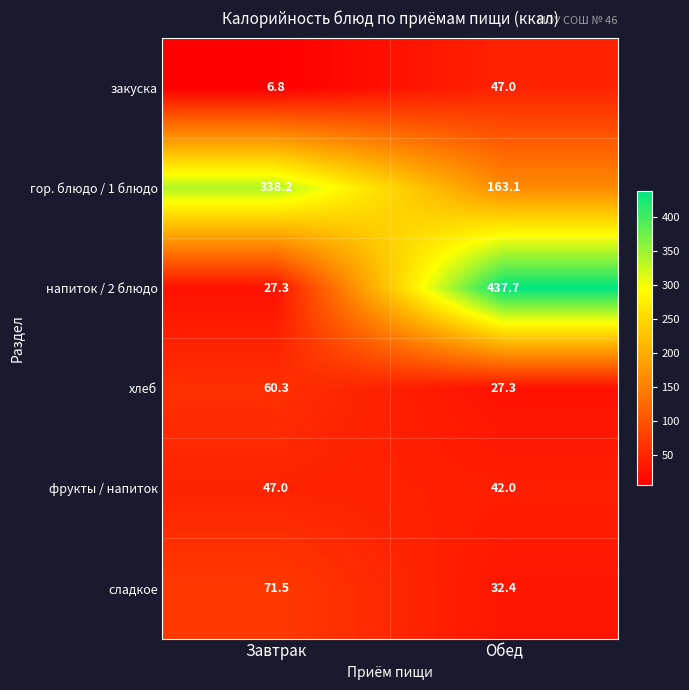

Where is напиток / 2 блюдо nearest to the value 232?

Завтрак